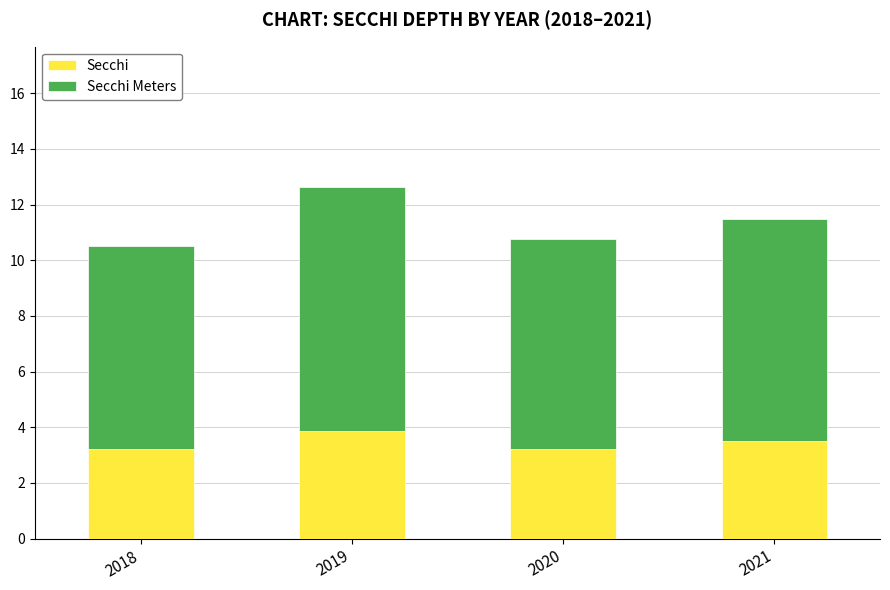

At which category is the sum across all series the highest?

2019